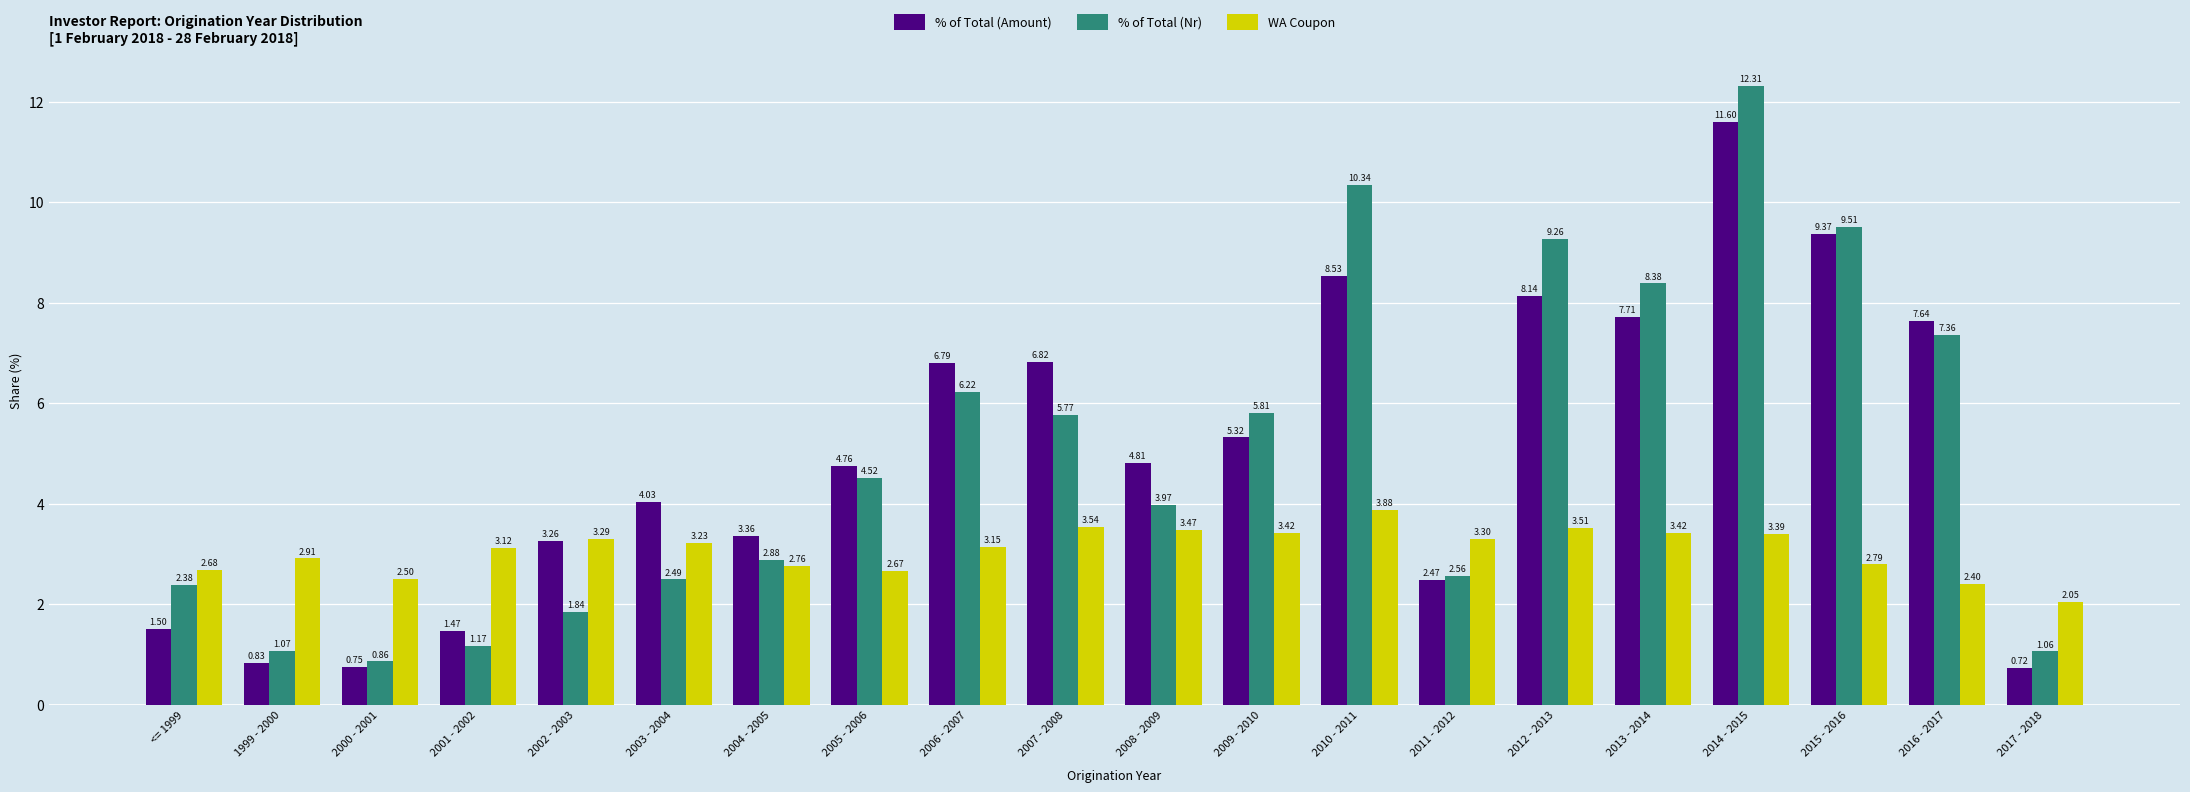

Rank the categories by % of Total (Amount) value from highest to lowest.

2014 - 2015, 2015 - 2016, 2010 - 2011, 2012 - 2013, 2013 - 2014, 2016 - 2017, 2007 - 2008, 2006 - 2007, 2009 - 2010, 2008 - 2009, 2005 - 2006, 2003 - 2004, 2004 - 2005, 2002 - 2003, 2011 - 2012, <= 1999, 2001 - 2002, 1999 - 2000, 2000 - 2001, 2017 - 2018